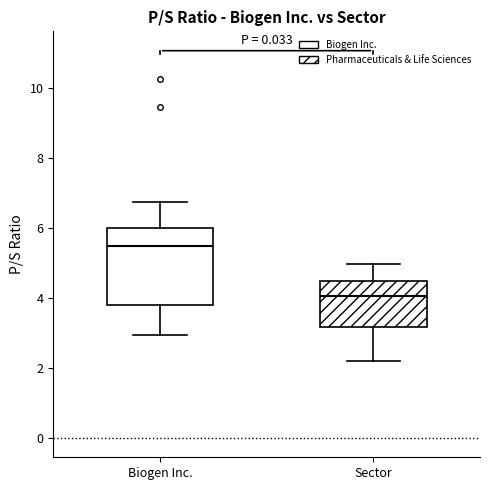

Reading left to right, read every box against the y-axis: the position of its median line, the range the box covers, and the ends of its whiskers. The values are not printed on the chart, so give them approximately, as read against the axis.

Biogen Inc.: median 5.4, box 3.8 to 6.0, whiskers 3.0 to 6.8
Sector: median 4.0, box 3.2 to 4.4, whiskers 2.2 to 5.0